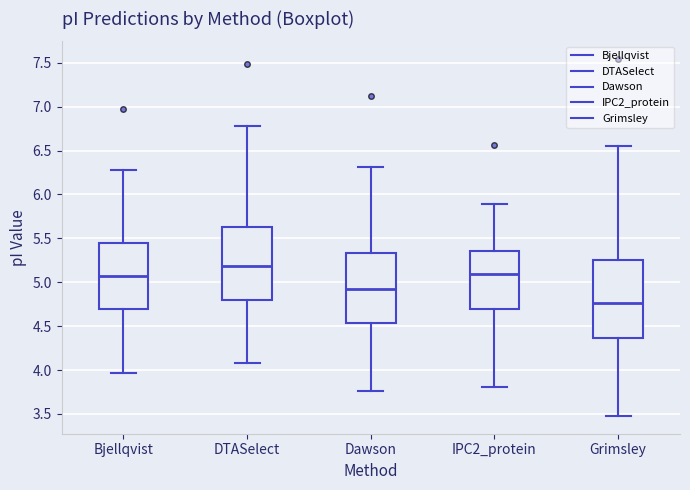

Comparing the boxes themselves (not the whiskers), which one is the tallest?

Grimsley